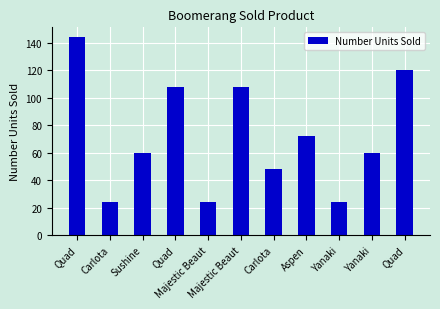

What is the smallest value displayed?

24